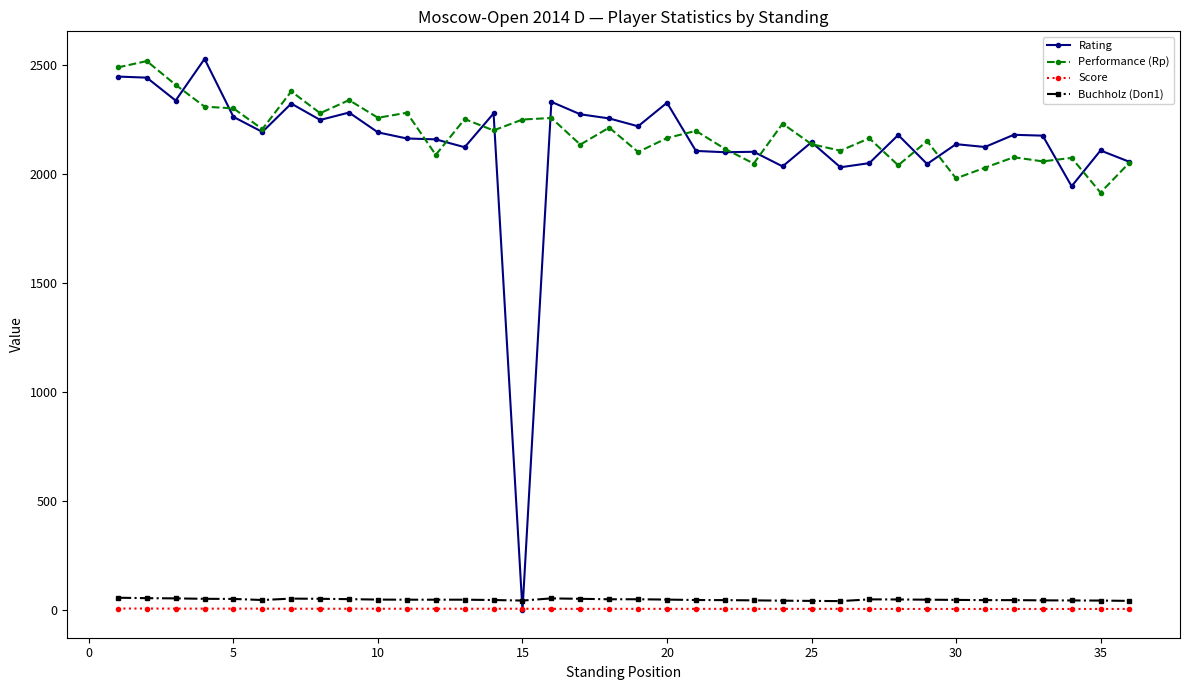

What is the greatest value displayed?

2528.0